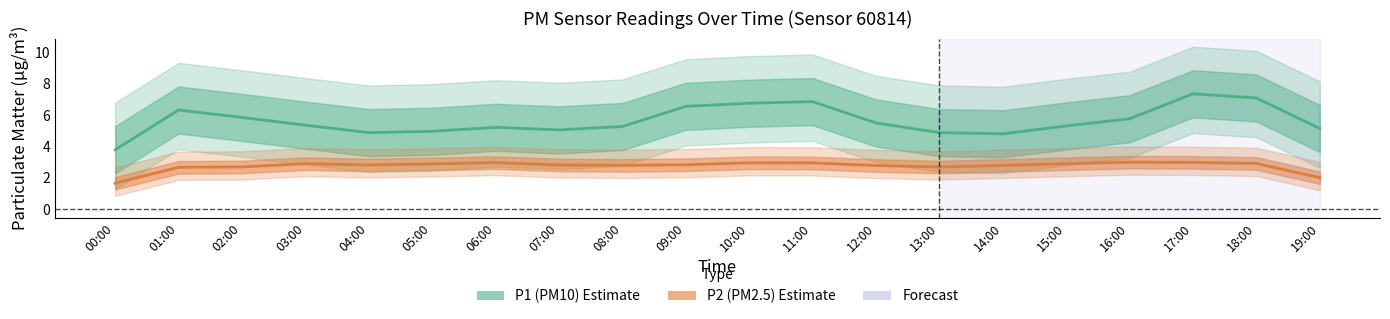

What is the average value of the P2 (PM2.5) series?

2.8